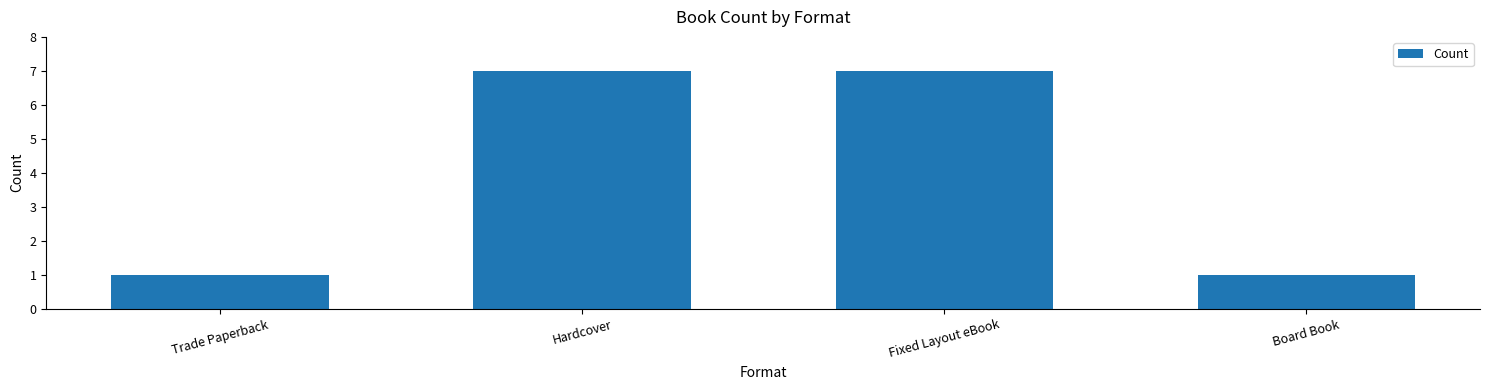

The value at Hardcover is 10. True or false?

False